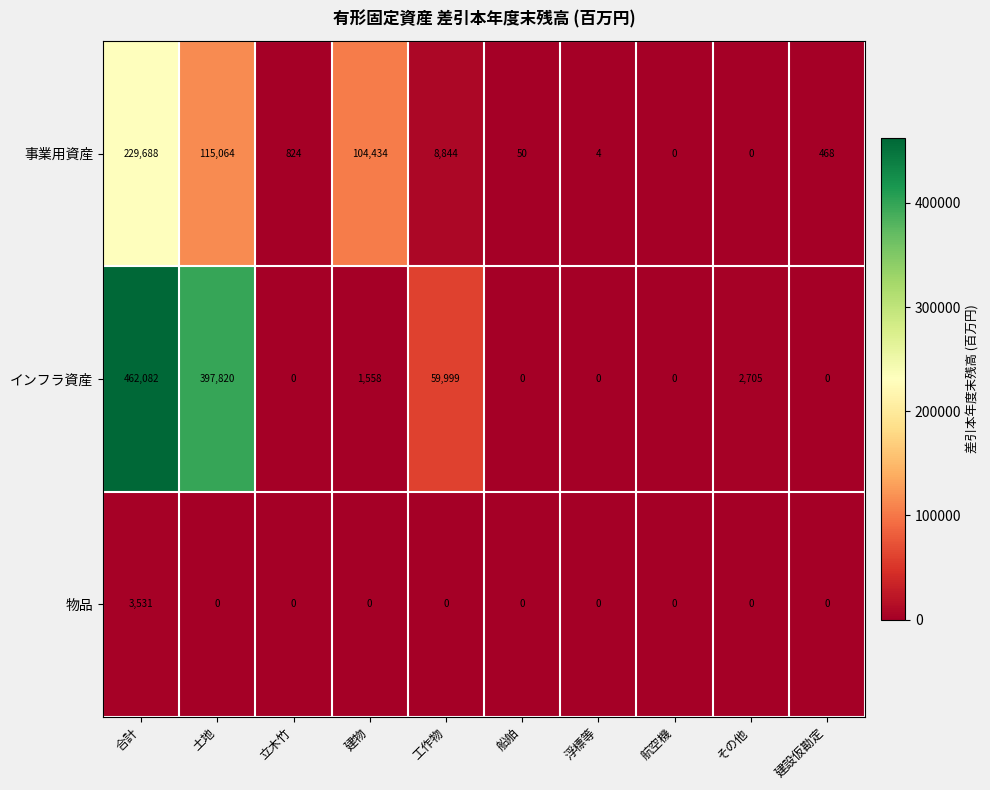

How many series are shown in this chart?

3